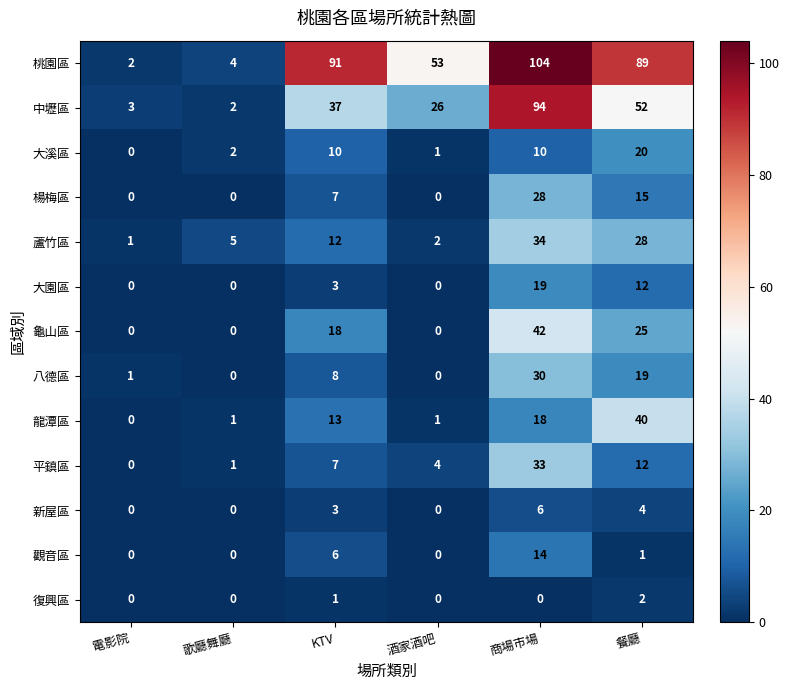

Which series has the widest spread of values?

桃園區